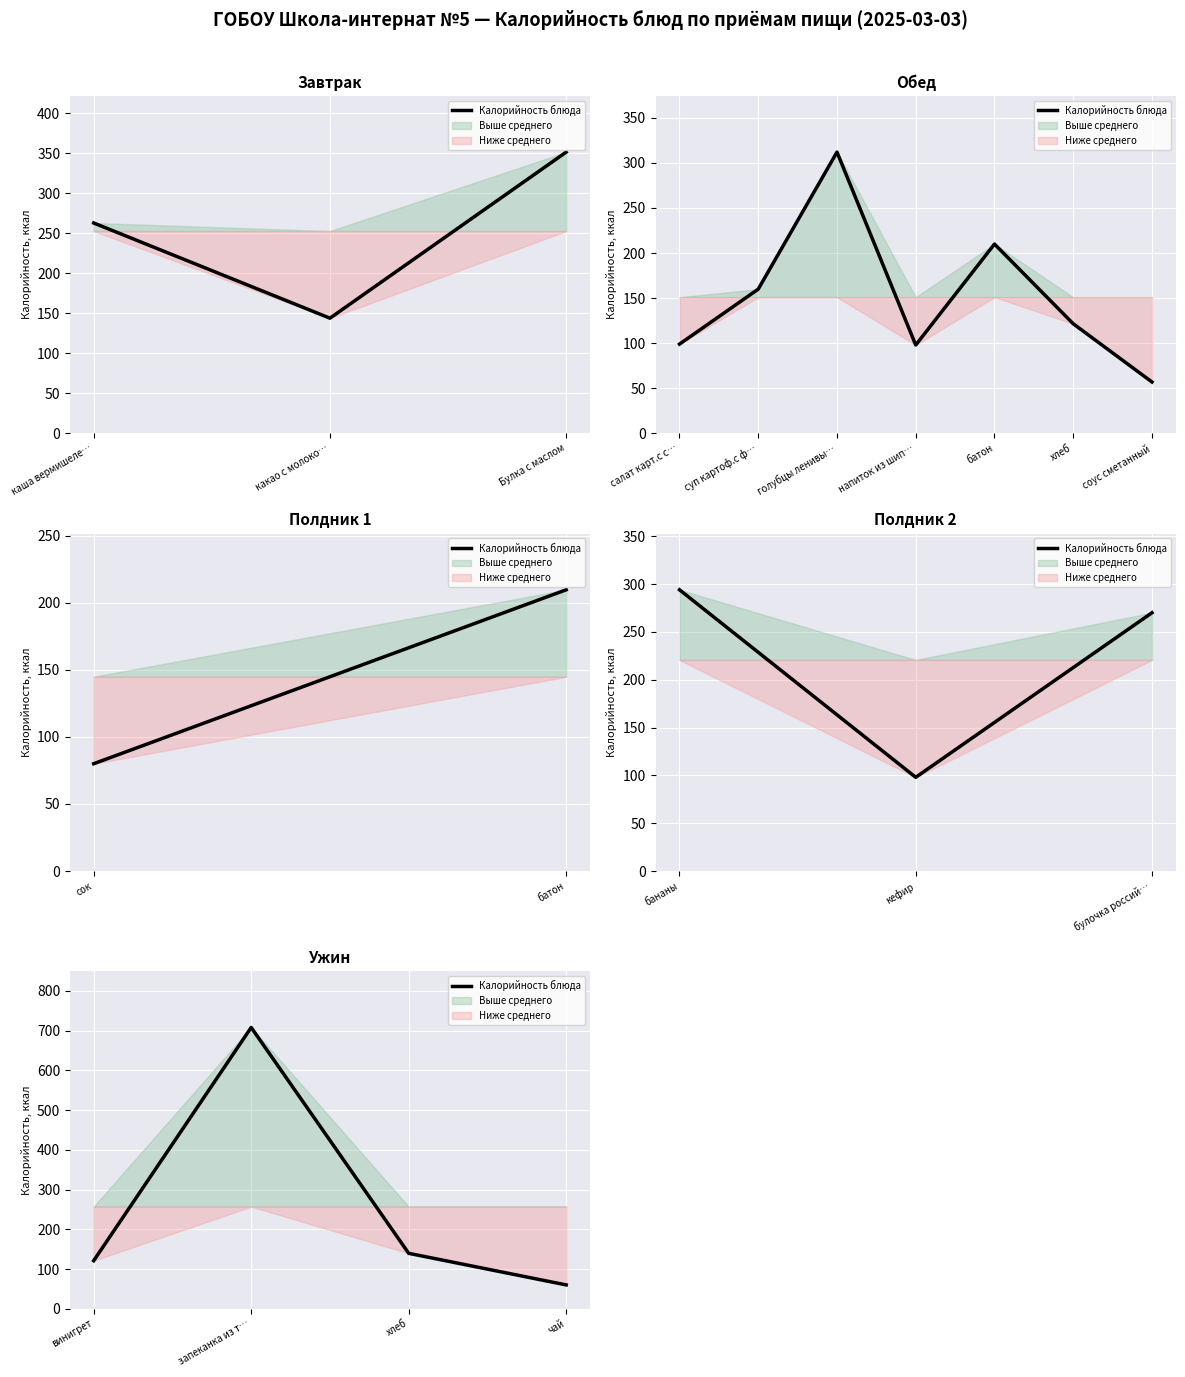

What is the greatest value displayed?

708.0